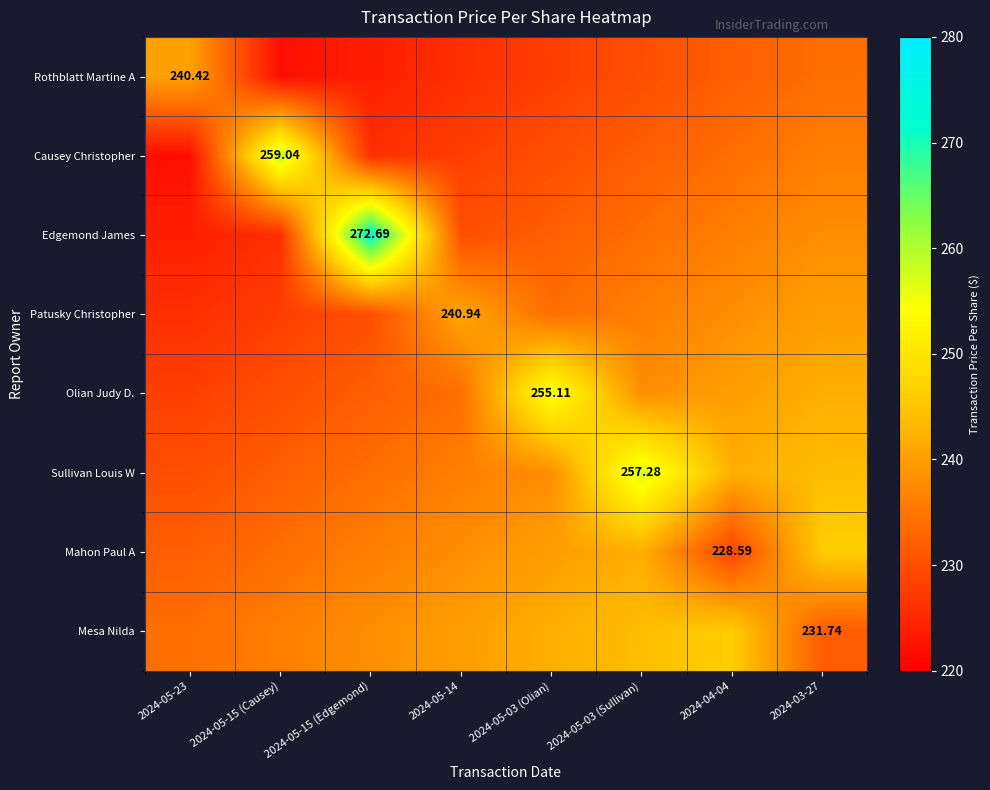

The Mesa Nilda series shows 99.3 at 2024-05-03 (Olian). True or false?

False